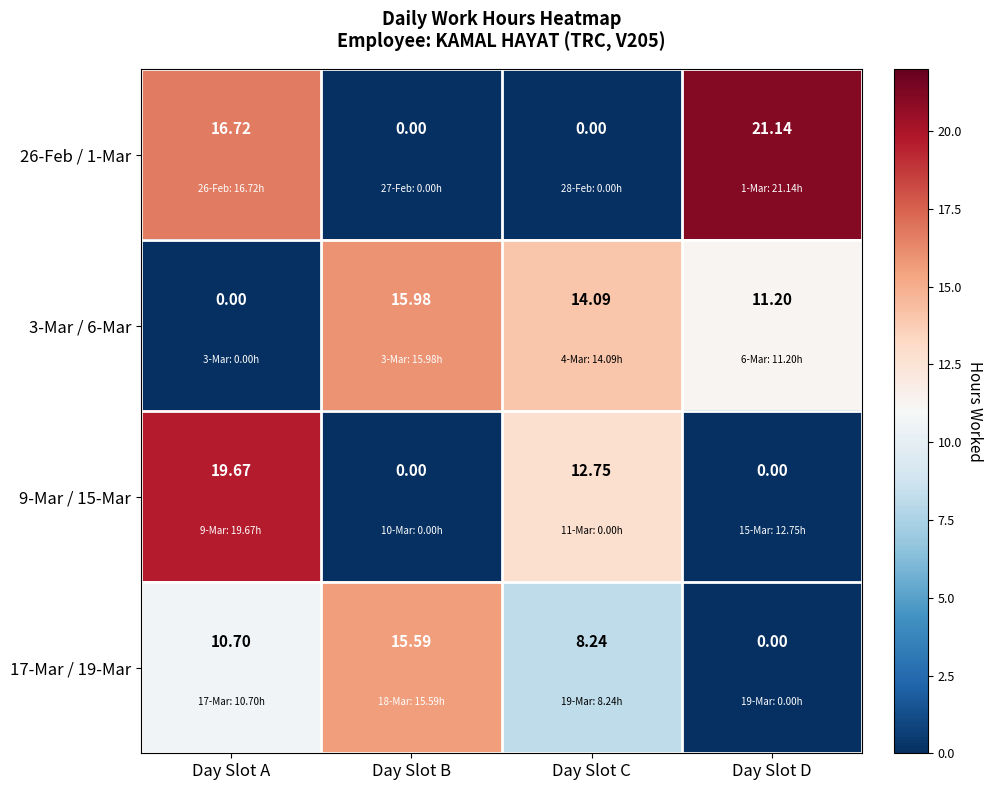

At which label is 17-Mar / 19-Mar closest to 7?

Day Slot C